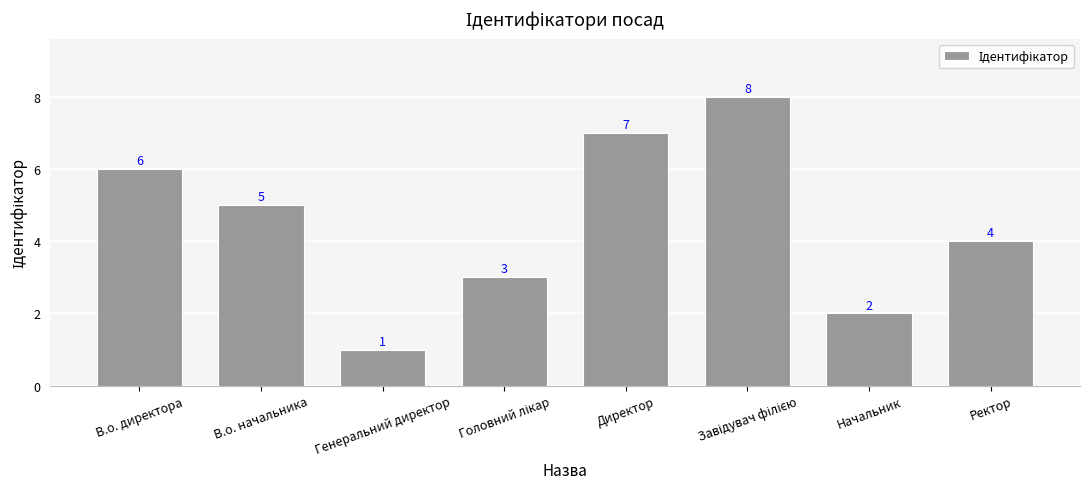

Reading left to right, extract all data points from this chart.

6	5	1	3	7	8	2	4